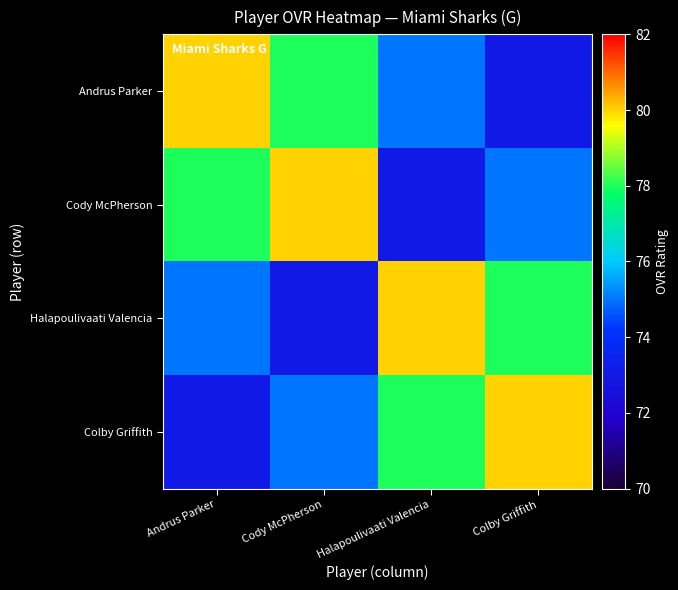

Reading left to right, transcribe all the data shown in this chart.

Andrus Parker: Andrus Parker=80	Cody McPherson=78	Halapoulivaati Valencia=75	Colby Griffith=73
Cody McPherson: Andrus Parker=78	Cody McPherson=80	Halapoulivaati Valencia=73	Colby Griffith=75
Halapoulivaati Valencia: Andrus Parker=75	Cody McPherson=73	Halapoulivaati Valencia=80	Colby Griffith=78
Colby Griffith: Andrus Parker=73	Cody McPherson=75	Halapoulivaati Valencia=78	Colby Griffith=80